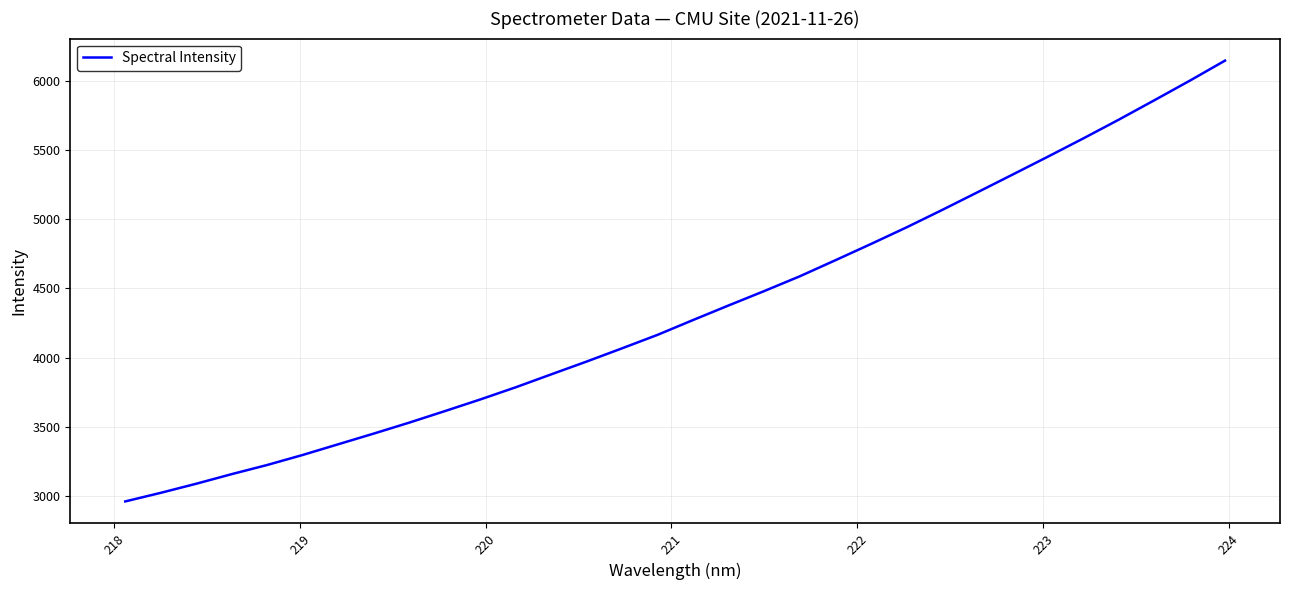

Reading left to right, transcribe all the data shown in this chart.

2961.0	3023.2	3088.9	3158.4	3224.5	3297.0	3374.3	3451.4	3530.6	3613.5	3697.9	3786.0	3879.4	3972.2	4067.8	4165.3	4272.2	4377.4	4480.8	4587.2	4702.8	4819.9	4939.5	5064.6	5192.9	5321.9	5451.9	5583.9	5719.3	5858.9	6000.3	6146.2